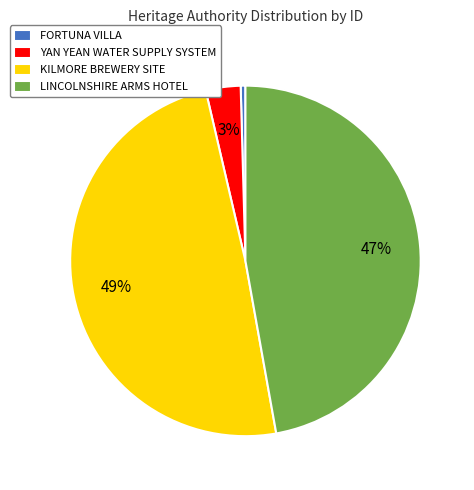

To the nearest percent, what percentage of the pie is LINCOLNSHIRE ARMS HOTEL?

47%